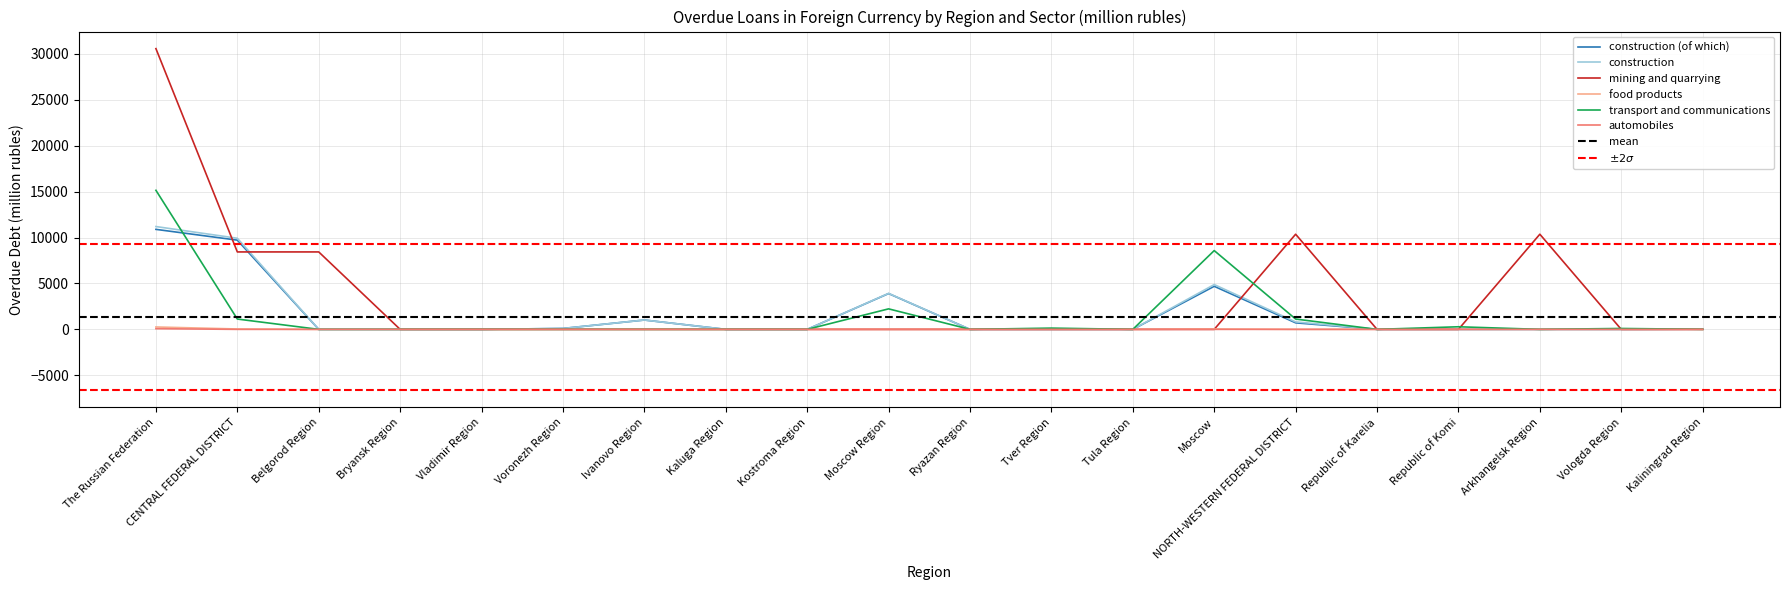

Reading left to right, what are all the values shown in this chart?

construction (of which): 10894	9720	0	0	0	99	1017	0	0	3902	0	0	0	4692	711	0	0	0	0	18
construction: 11202	9925	0	0	0	99	1017	0	0	3919	0	0	0	4881	814	0	0	0	0	18
mining and quarrying: 30584	8436	8436	0	0	0	0	0	0	0	0	0	0	0	10365	0	0	10365	0	0
food products: 261	42	0	0	0	0	0	0	0	0	0	0	0	42	2	0	0	0	0	2
transport and communications: 15149	1124	0	0	0	0	0	0	0	2234	0	137	0	8583	1124	0	283	0	97	4
automobiles: 76	0	0	0	0	0	0	0	0	0	0	0	0	0	0	0	0	0	0	0